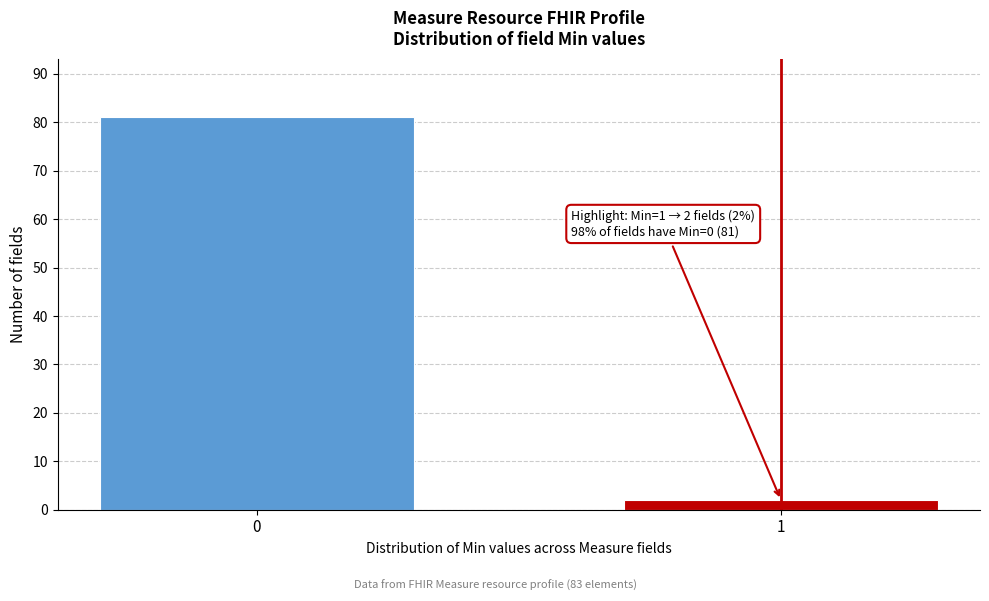

Reading left to right, extract all data points from this chart.

81	2